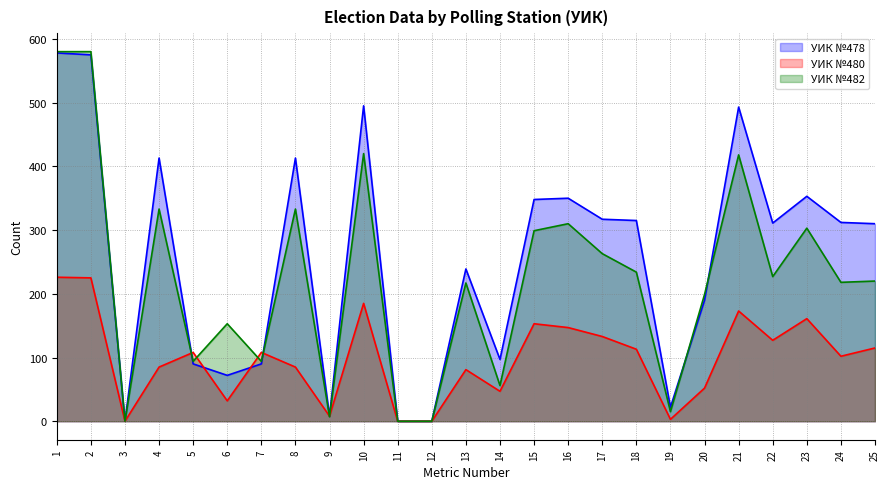

The value of УИК №480 at 2 is 362. True or false?

False